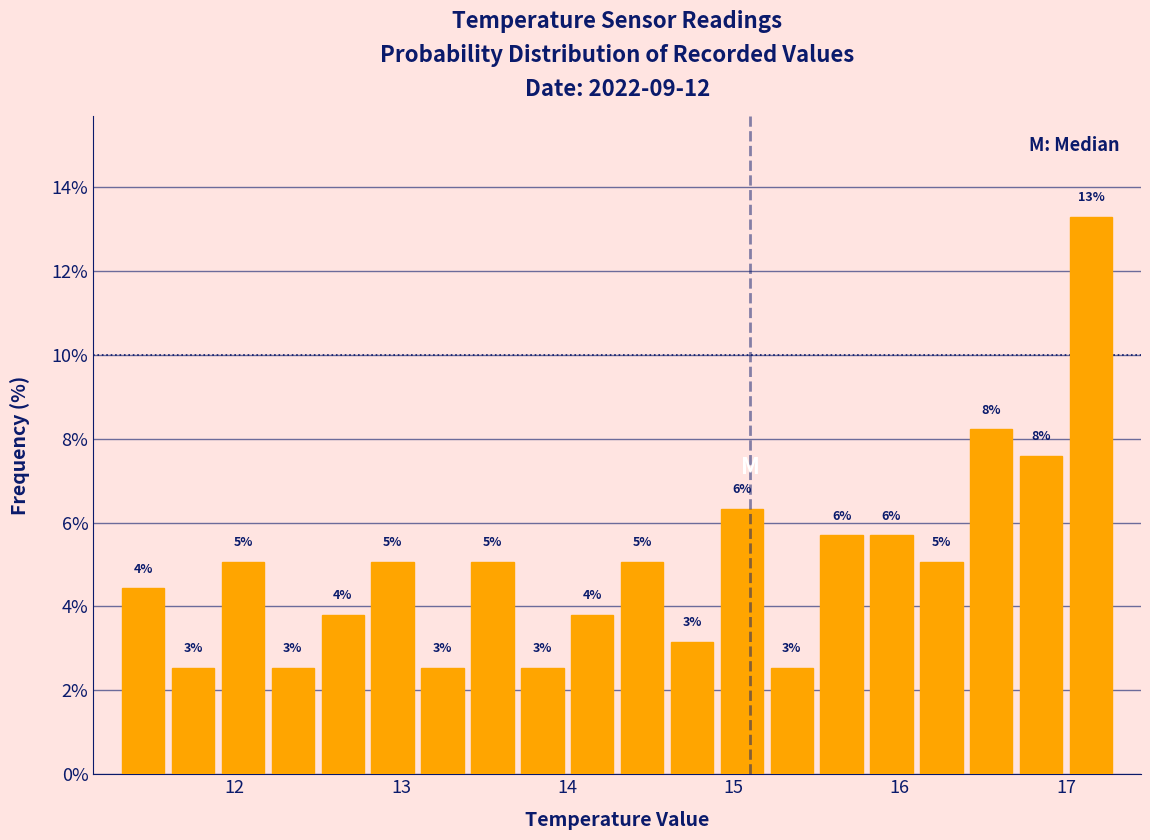

Read against the x-axis, roughly where is the centre of the tallest bar?

17.2